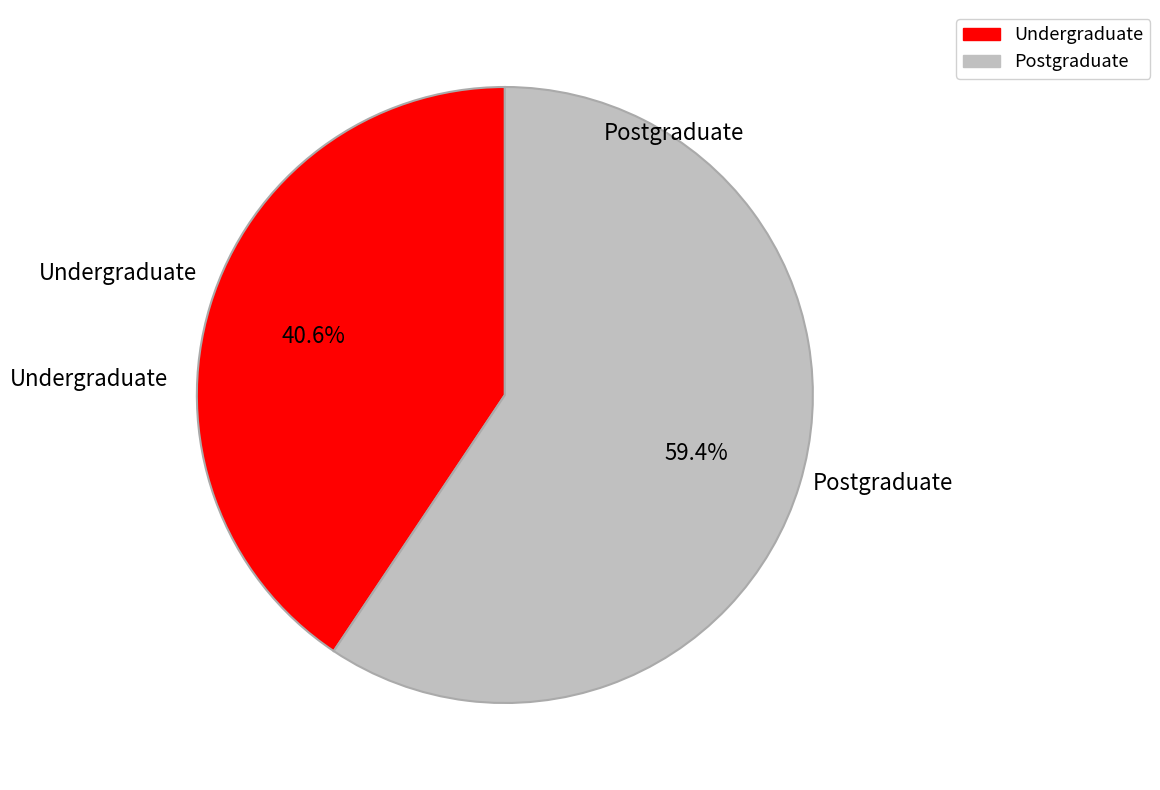

True or false: Undergraduate accounts for 30% of the total.

False